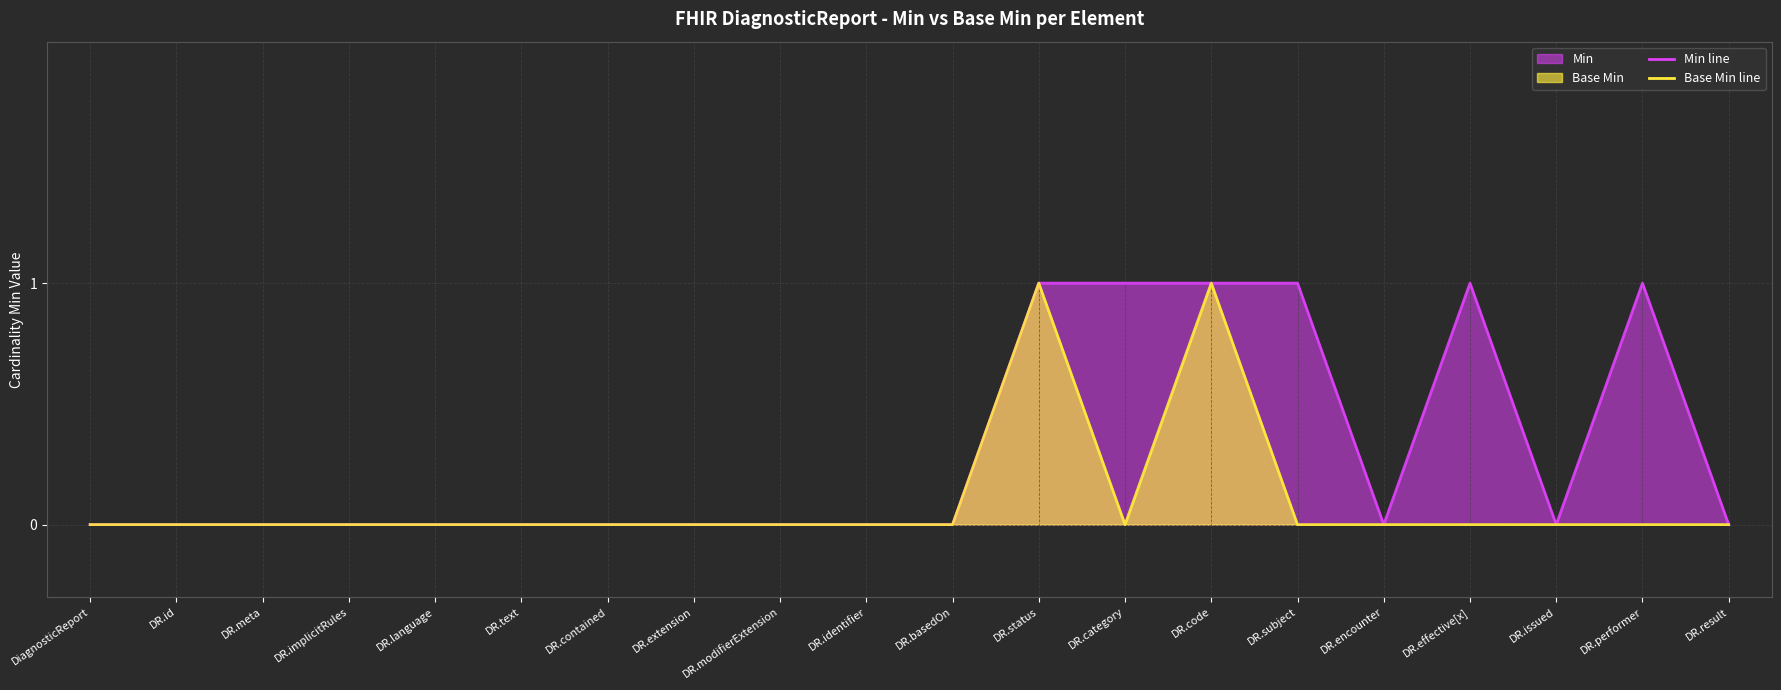

True or false: Min line has more than 0 interior local peaks.

True